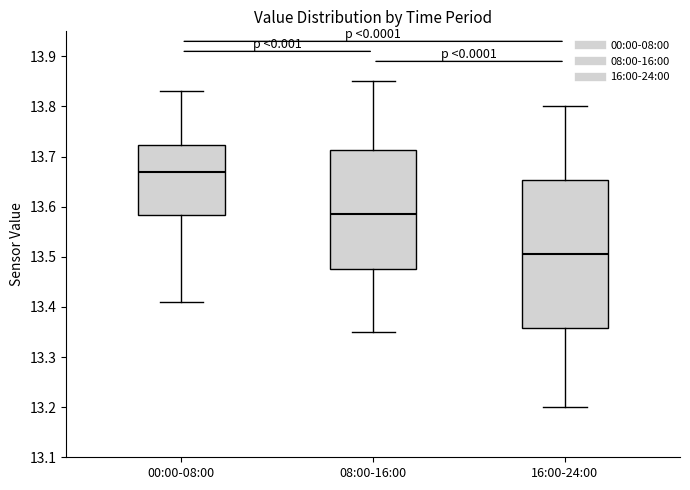

Which box is the tallest, from its lower edge to its upper edge?

16:00-24:00